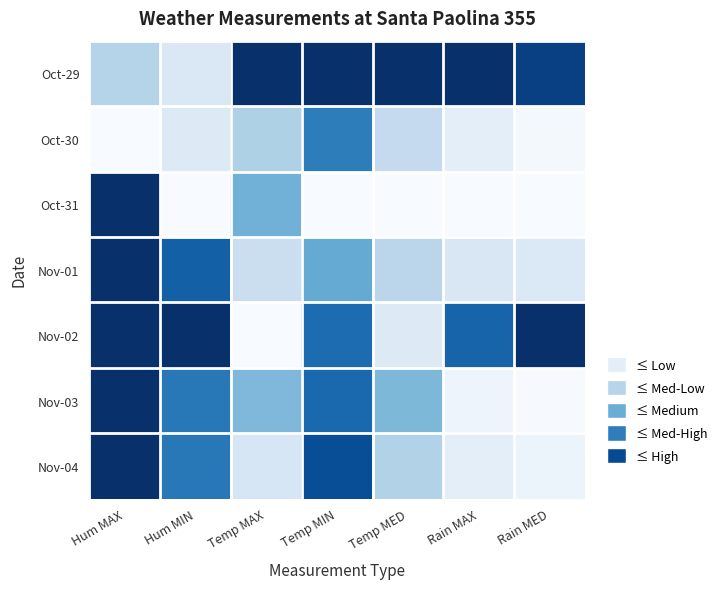

Reading right to left, list all the values displayed in this chart.

Oct-29: Rain MED=0.9	Rain MAX=1.0	Temp MED=1.0	Temp MIN=1.0	Temp MAX=1.0	Hum MIN=0.1	Hum MAX=0.3
Oct-30: Rain MED=0.0	Rain MAX=0.1	Temp MED=0.2	Temp MIN=0.7	Temp MAX=0.3	Hum MIN=0.1	Hum MAX=0.0
Oct-31: Rain MED=0.0	Rain MAX=0.0	Temp MED=0.0	Temp MIN=0.0	Temp MAX=0.5	Hum MIN=0.0	Hum MAX=1.0
Nov-01: Rain MED=0.1	Rain MAX=0.1	Temp MED=0.3	Temp MIN=0.5	Temp MAX=0.2	Hum MIN=0.8	Hum MAX=1.0
Nov-02: Rain MED=1.0	Rain MAX=0.8	Temp MED=0.1	Temp MIN=0.8	Temp MAX=0.0	Hum MIN=1.0	Hum MAX=1.0
Nov-03: Rain MED=0.0	Rain MAX=0.1	Temp MED=0.5	Temp MIN=0.8	Temp MAX=0.5	Hum MIN=0.7	Hum MAX=1.0
Nov-04: Rain MED=0.1	Rain MAX=0.1	Temp MED=0.3	Temp MIN=0.9	Temp MAX=0.2	Hum MIN=0.7	Hum MAX=1.0